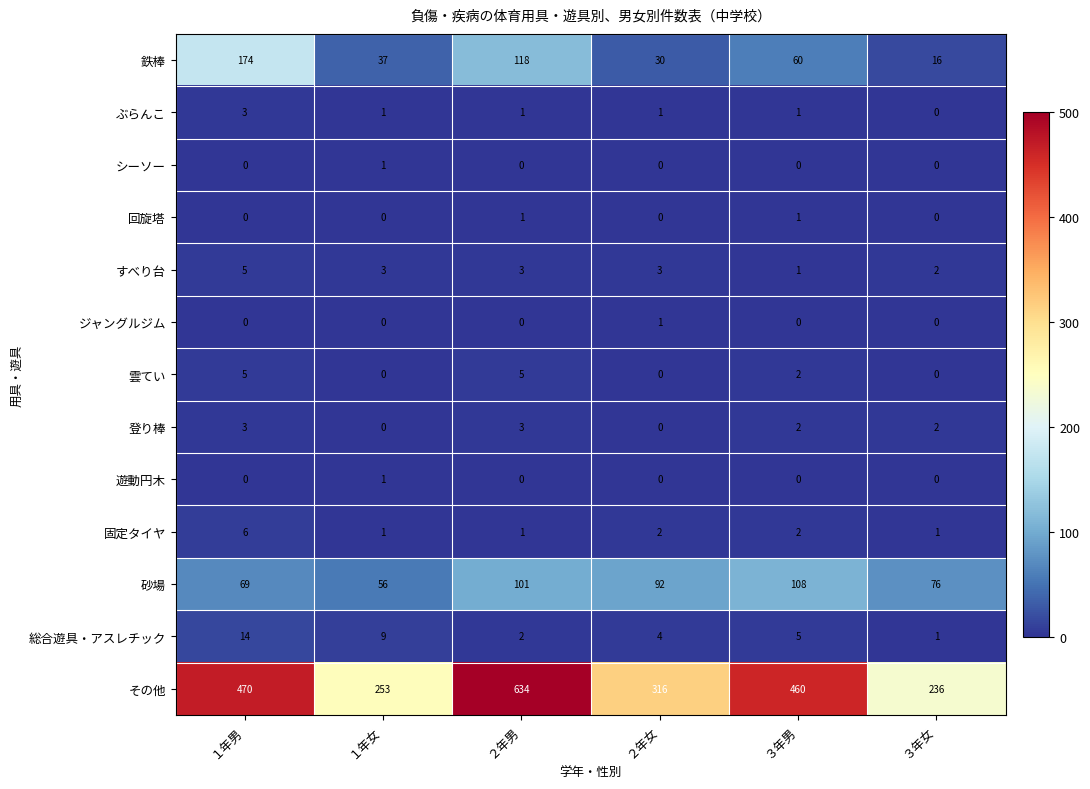

Where is 砂場 nearest to the value 82?

３年女